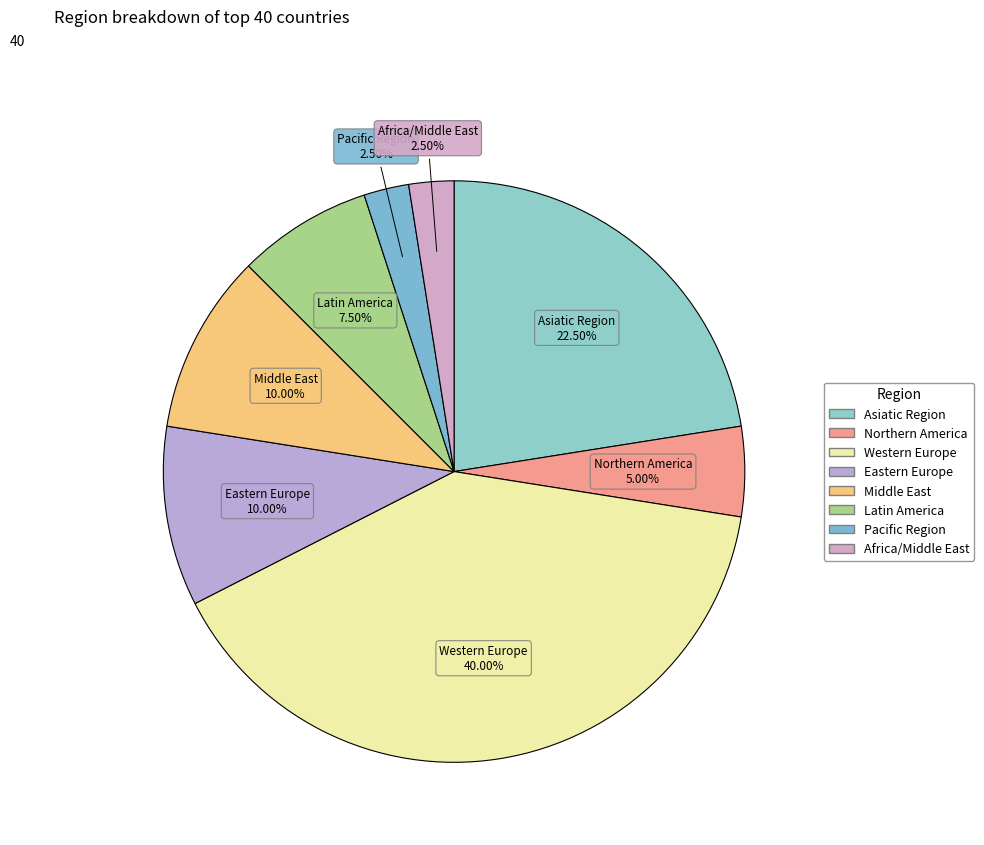

Combined, what portion of the pie is Africa/Middle East and Eastern Europe?

12.5%